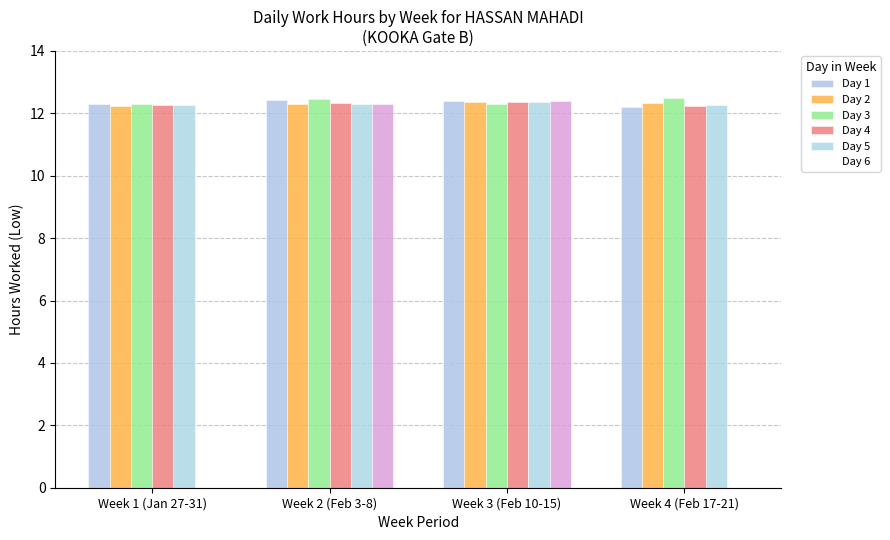

How many bars are there in each group?

6